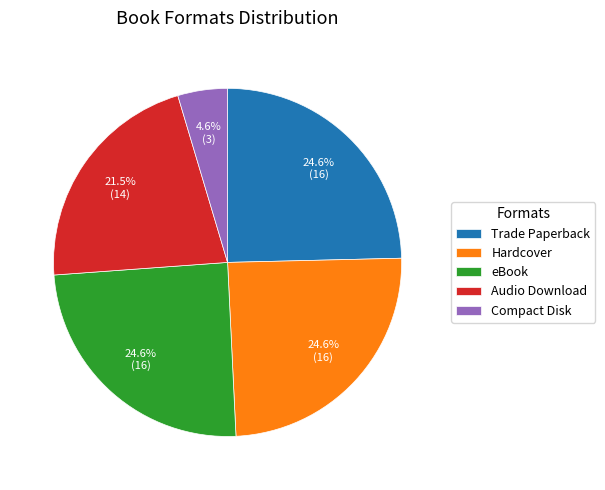

Does Audio Download account for over 50% of the chart?

No